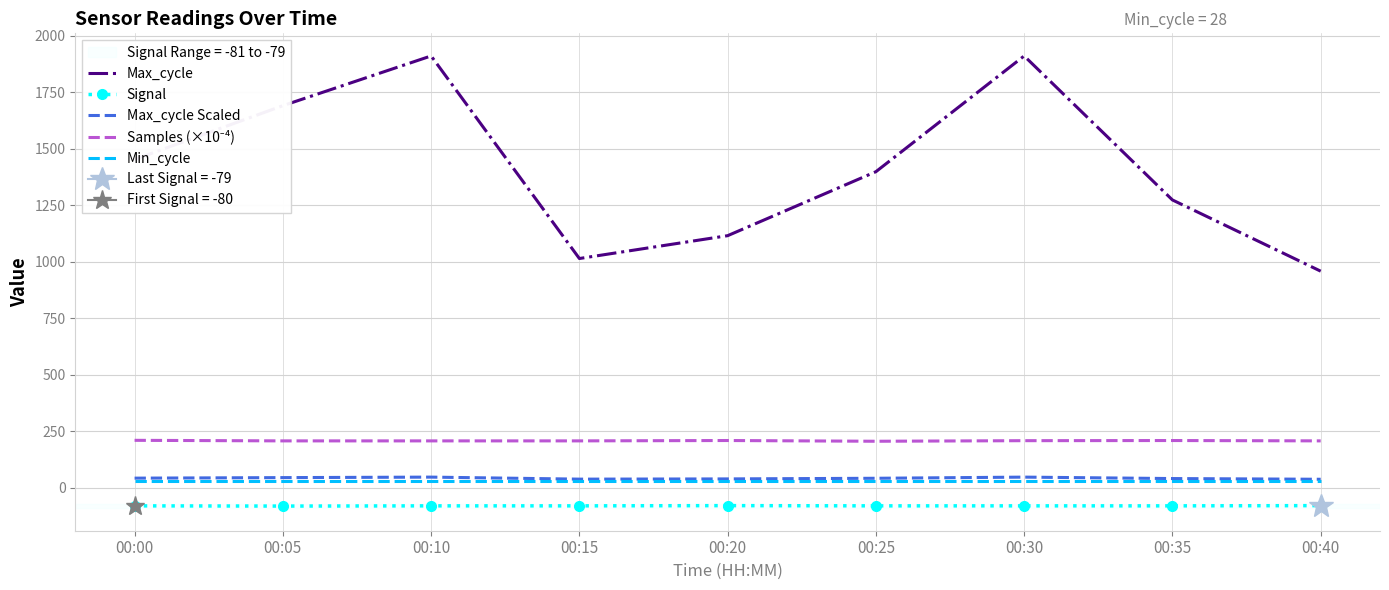

Where is Max_cycle nearest to the value 1434?

00:00